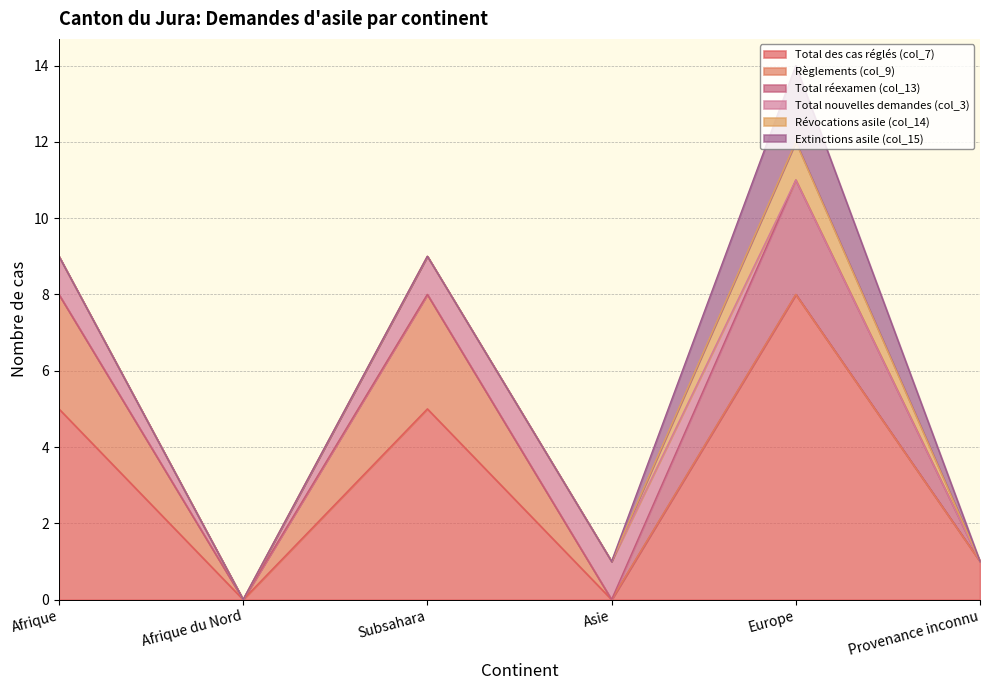

At which label does Révocations asile (col_14) reach its peak?

Europe